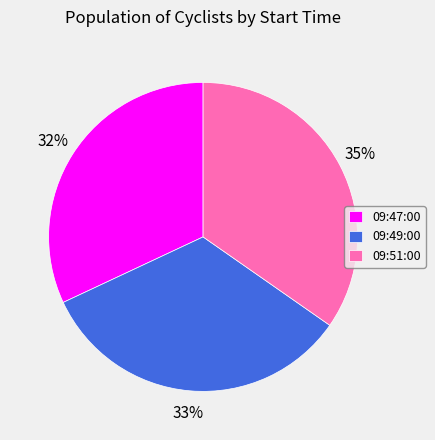

To the nearest percent, what is the combined percentage of 09:47:00 and 09:49:00?

65%